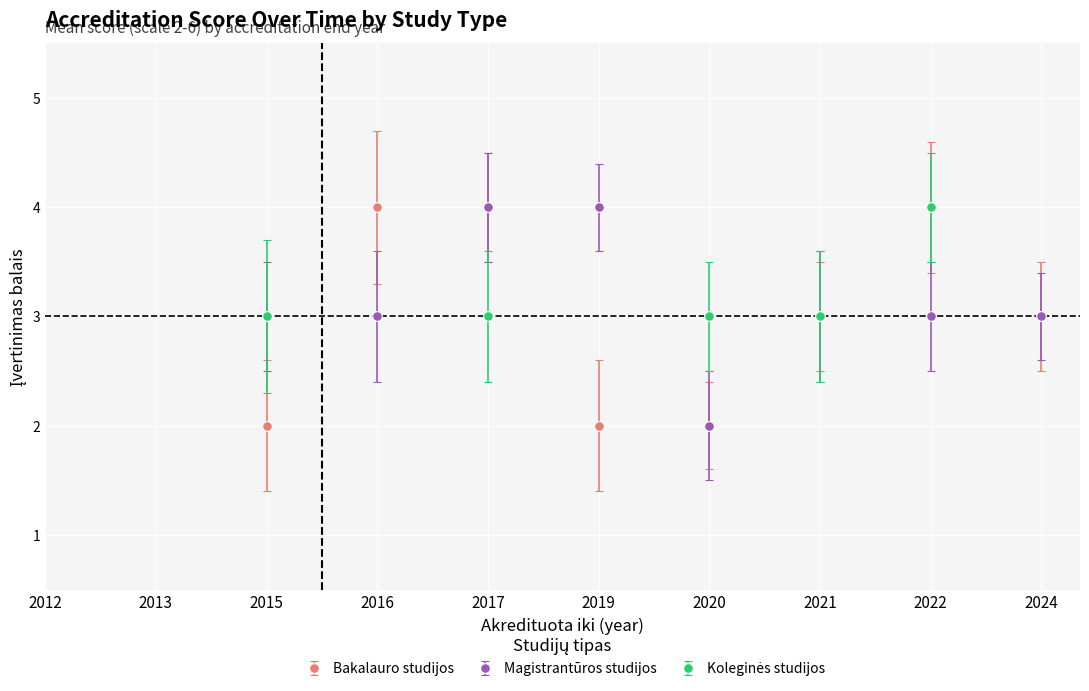

At which category is the sum across all series the highest?

2017